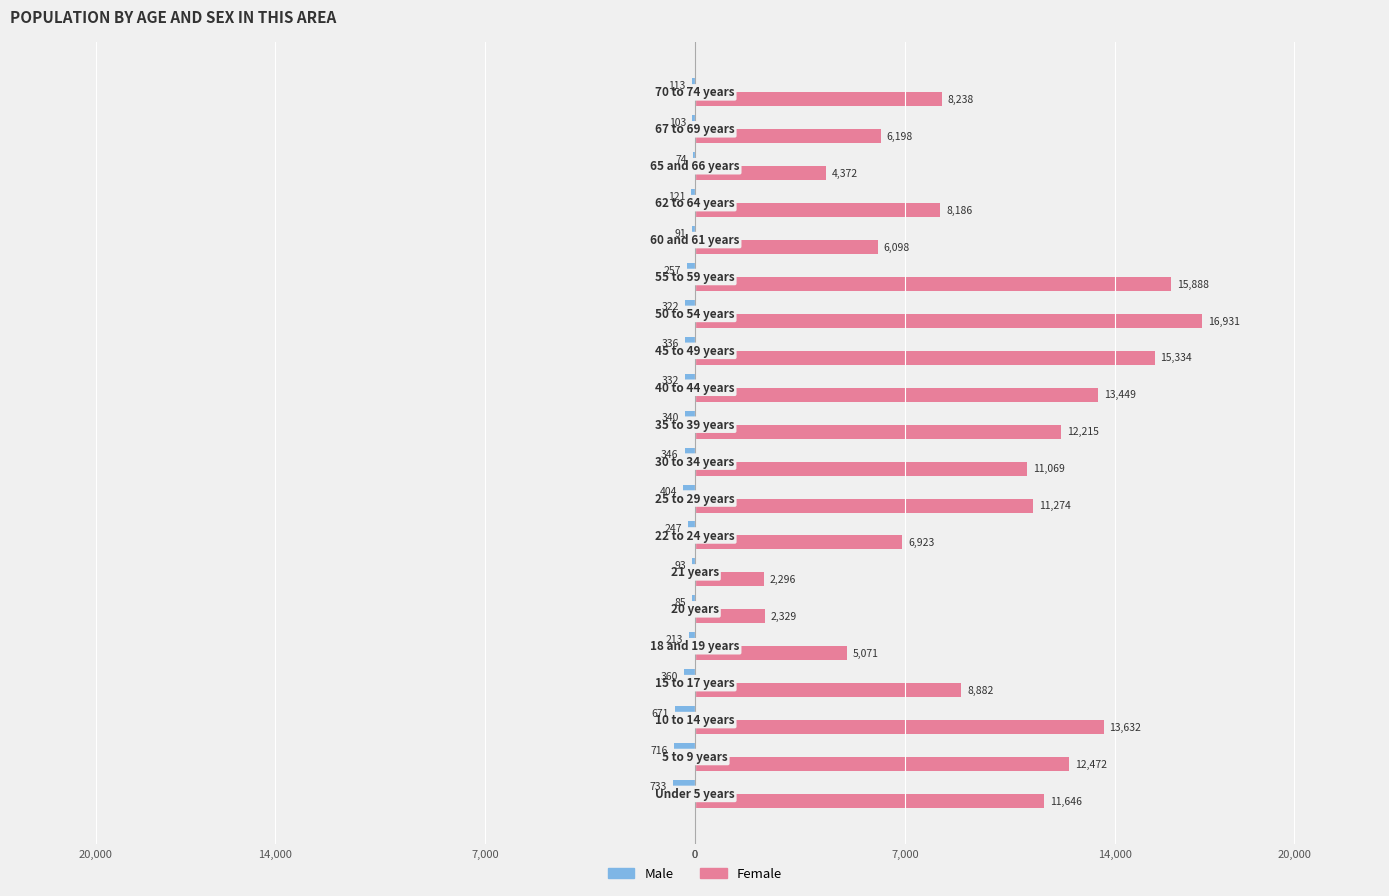

What are all the series names shown in the legend?

Male, Female